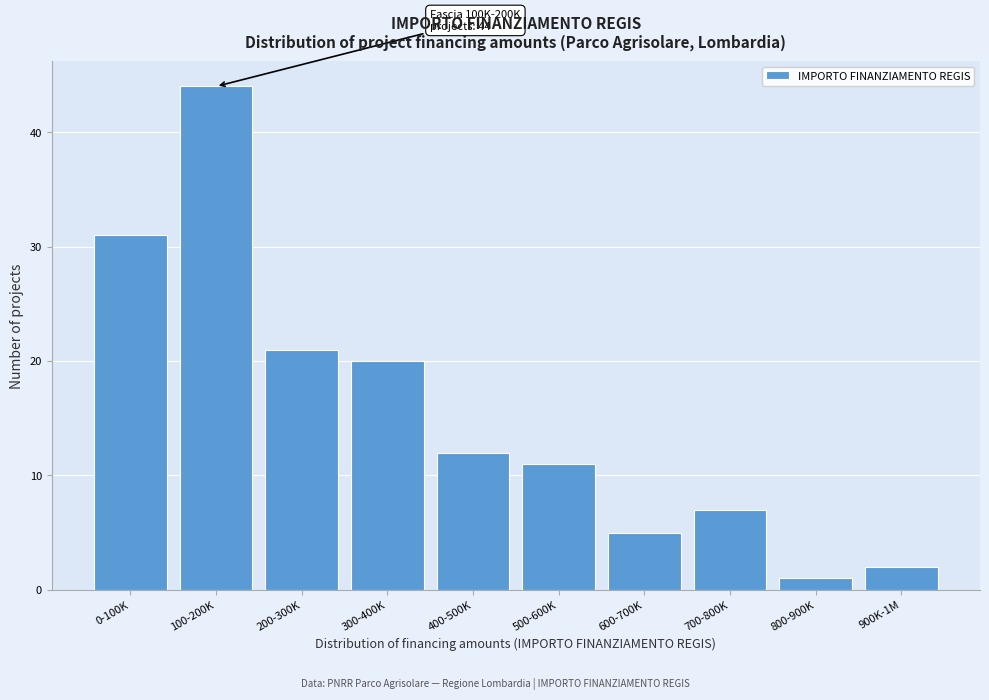

Reading left to right, what are all the values shown in this chart?

0-100K=31	100-200K=44	200-300K=21	300-400K=20	400-500K=12	500-600K=11	600-700K=5	700-800K=7	800-900K=1	900K-1M=2